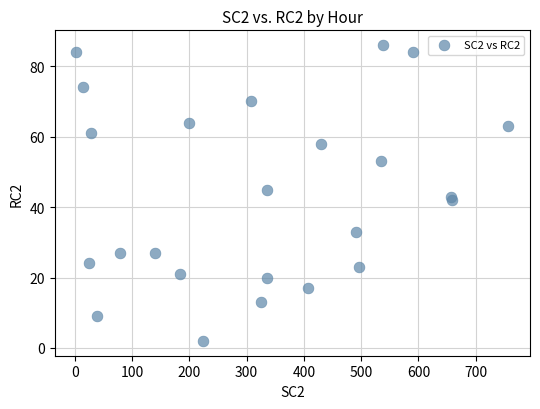

What is the range of X values (max minus min)?

754